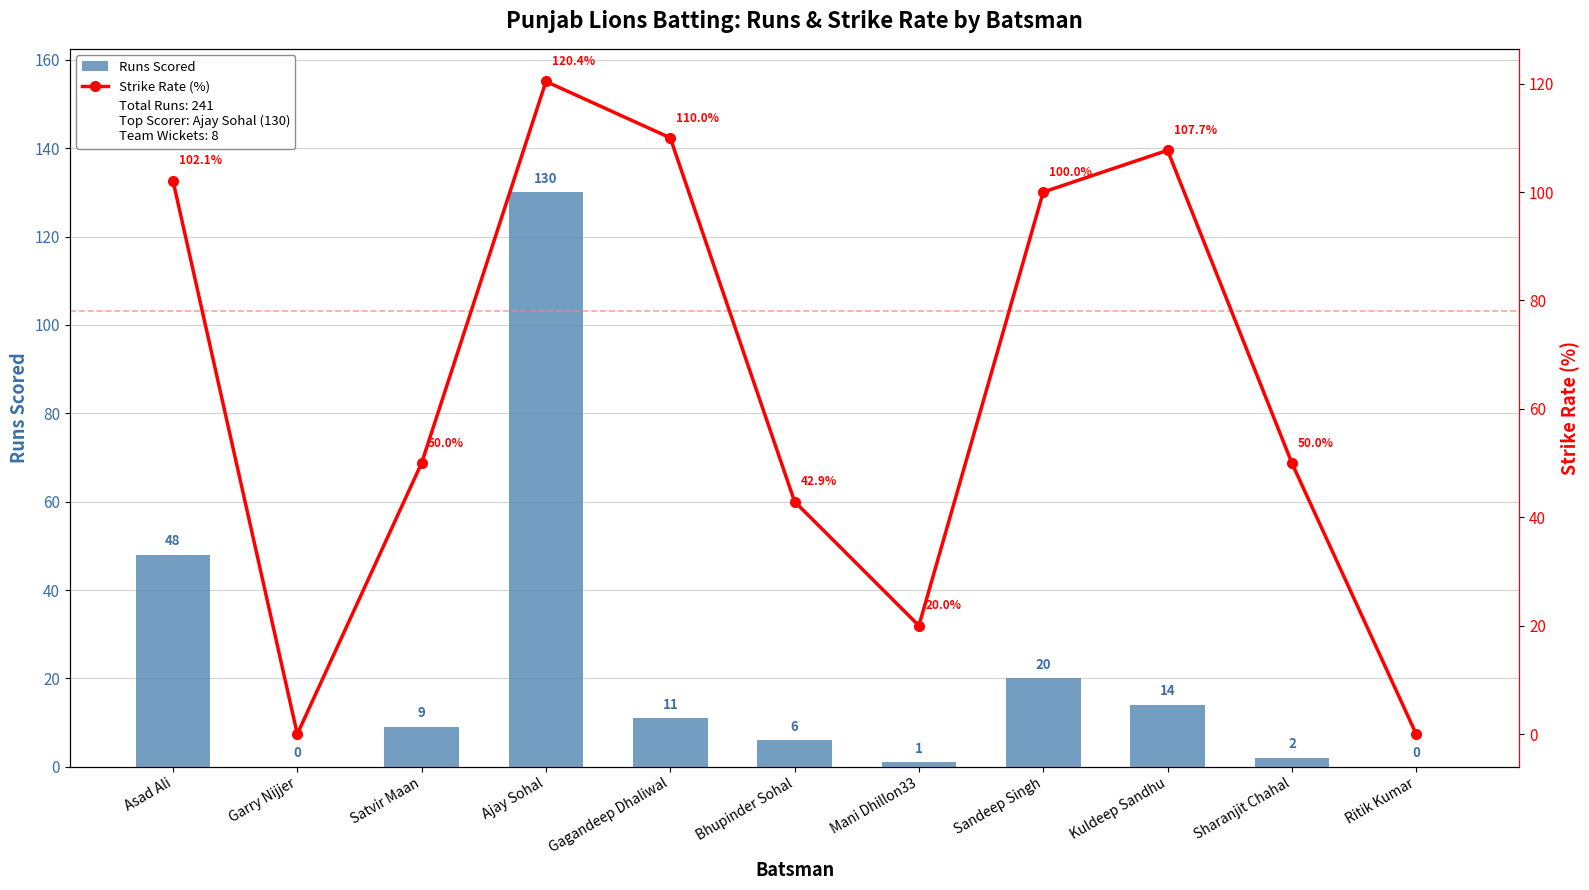

Which category has the highest value in the Runs Scored series?

Ajay Sohal